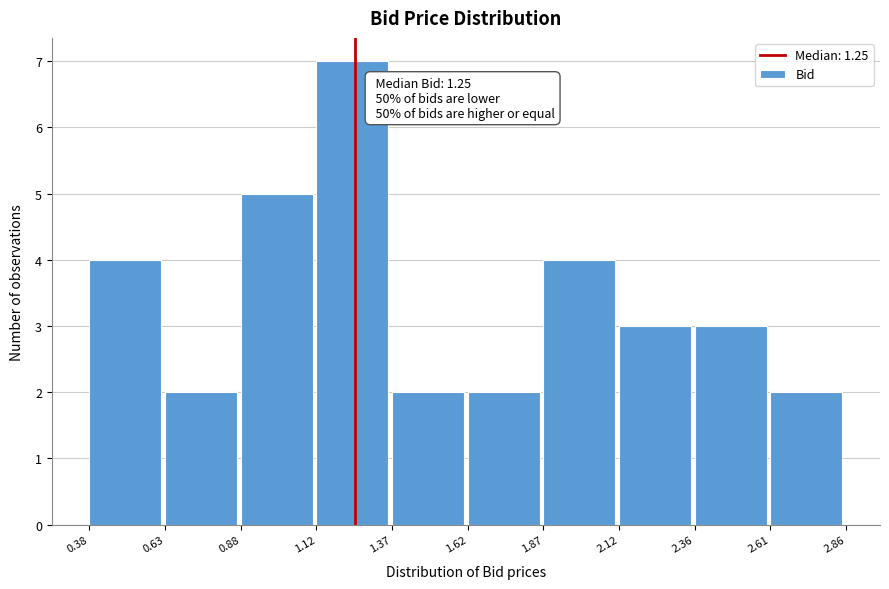

Which range on the x-axis has the tallest bar?

1.12 to 1.37